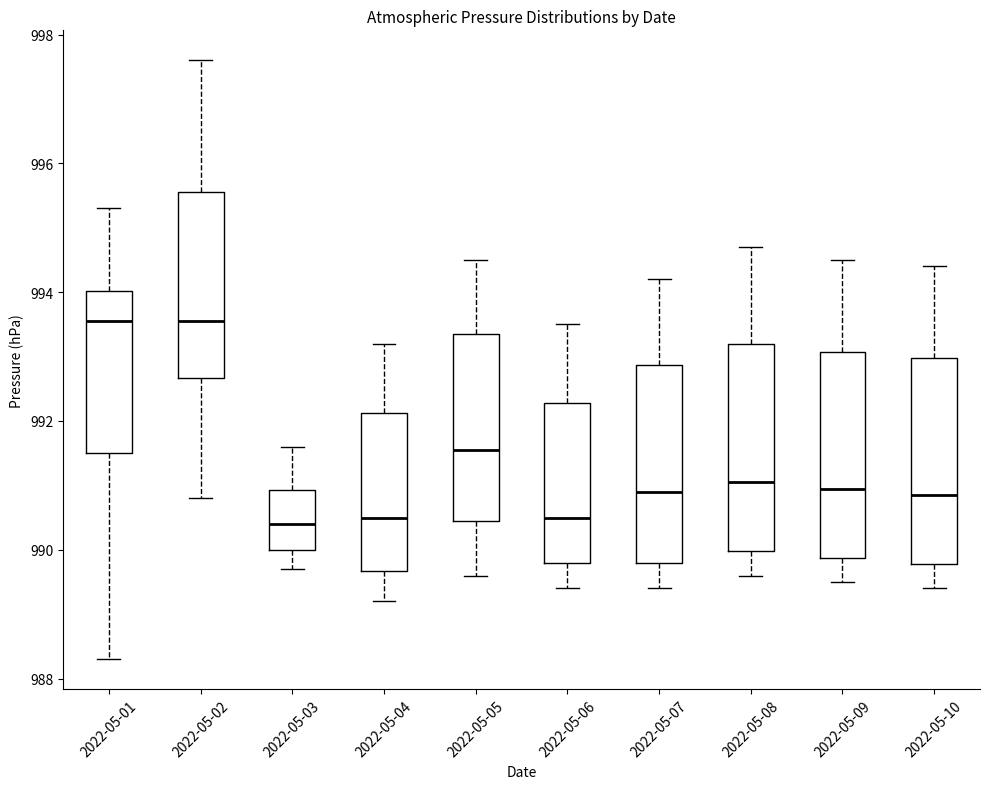

Reading left to right, transcribe this box plot: for each box, give where its median line is, the range the box spans, and where its two whiskers end, as read against the y-axis. The values are not printed on the chart, so give them approximately, as read against the axis.

2022-05-01: median 993.6, box 991.6 to 994.0, whiskers 988.4 to 995.4
2022-05-02: median 993.6, box 992.6 to 995.6, whiskers 990.8 to 997.6
2022-05-03: median 990.4, box 990.0 to 991.0, whiskers 989.8 to 991.6
2022-05-04: median 990.6, box 989.6 to 992.2, whiskers 989.2 to 993.2
2022-05-05: median 991.6, box 990.4 to 993.4, whiskers 989.6 to 994.6
2022-05-06: median 990.6, box 989.8 to 992.2, whiskers 989.4 to 993.6
2022-05-07: median 991.0, box 989.8 to 992.8, whiskers 989.4 to 994.2
2022-05-08: median 991.0, box 990.0 to 993.2, whiskers 989.6 to 994.8
2022-05-09: median 991.0, box 989.8 to 993.0, whiskers 989.6 to 994.6
2022-05-10: median 990.8, box 989.8 to 993.0, whiskers 989.4 to 994.4